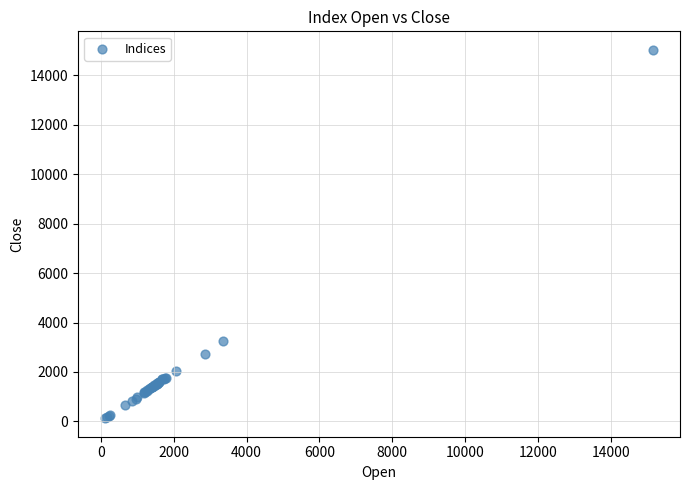

What Y value in the scatter plot is closest to 7580?

3268.4